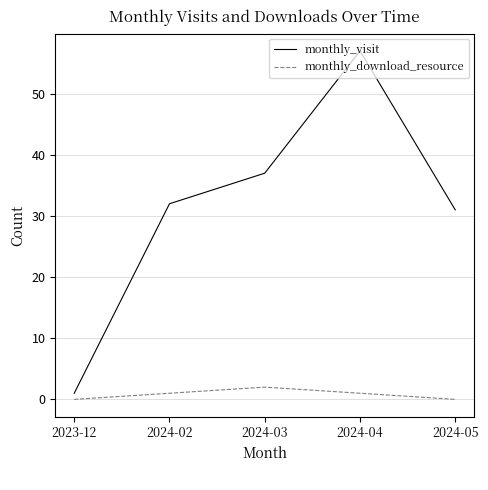

Reading right to left, list all the values displayed in this chart.

monthly_visit: 31	57	37	32	1
monthly_download_resource: 0	1	2	1	0